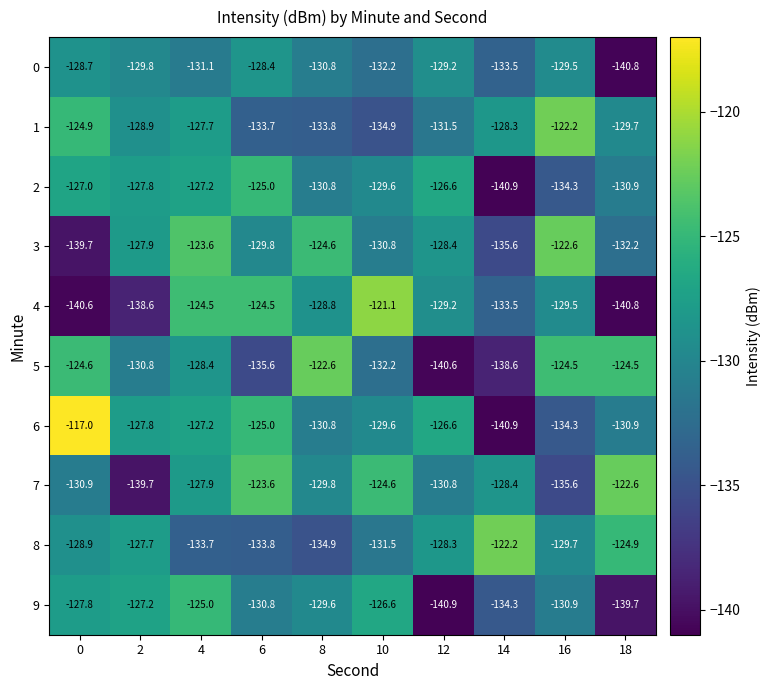

At which label is 2 closest to -132?

18